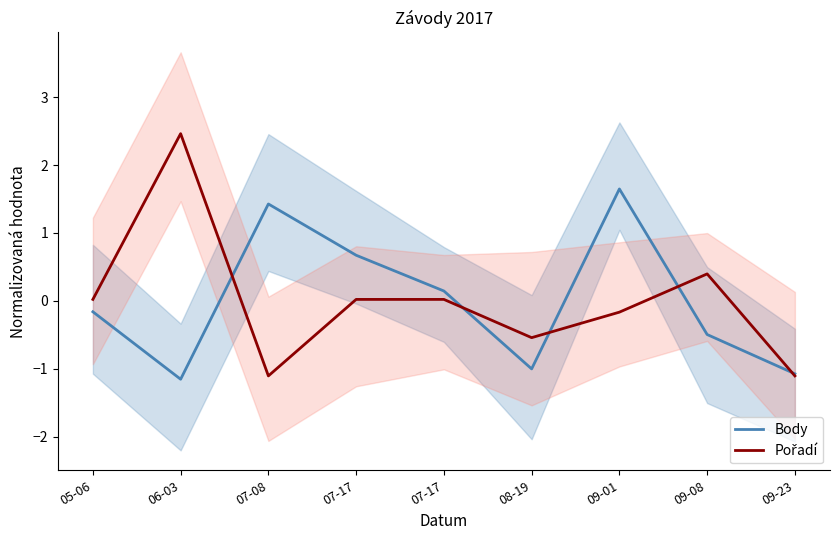

What is the difference between the Body values at 09-08 and 07-08?

1.9